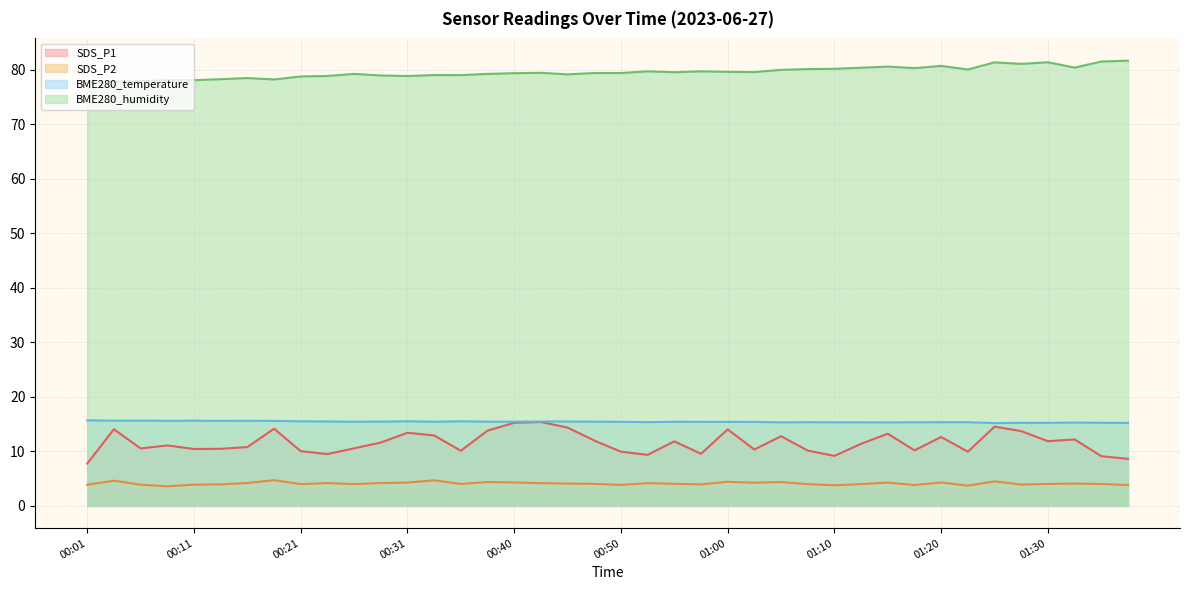

How many interior local valleys does the SDS_P1 series have?

11